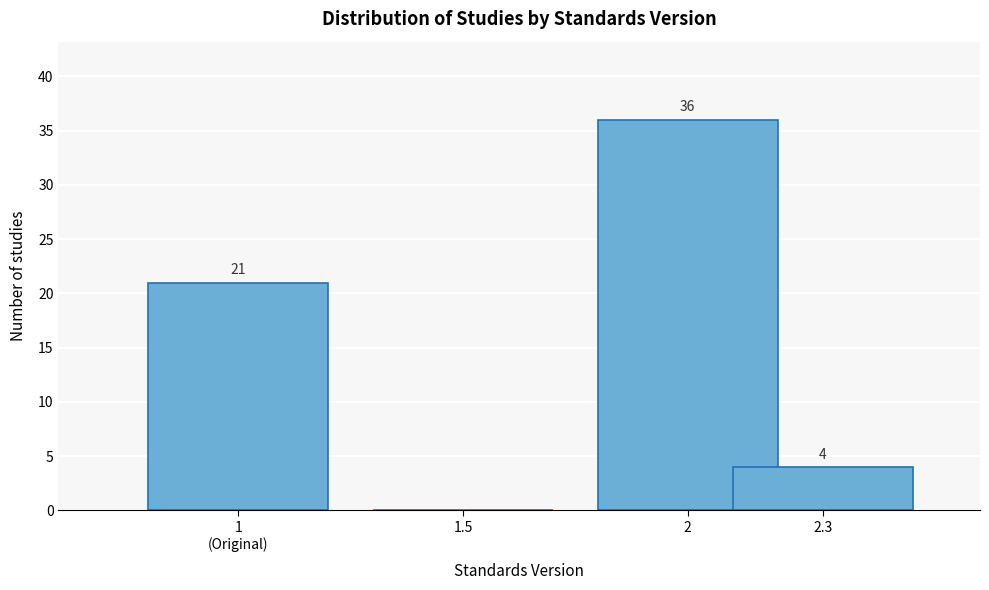

What is the change in value from 2 to 2.3?

-32